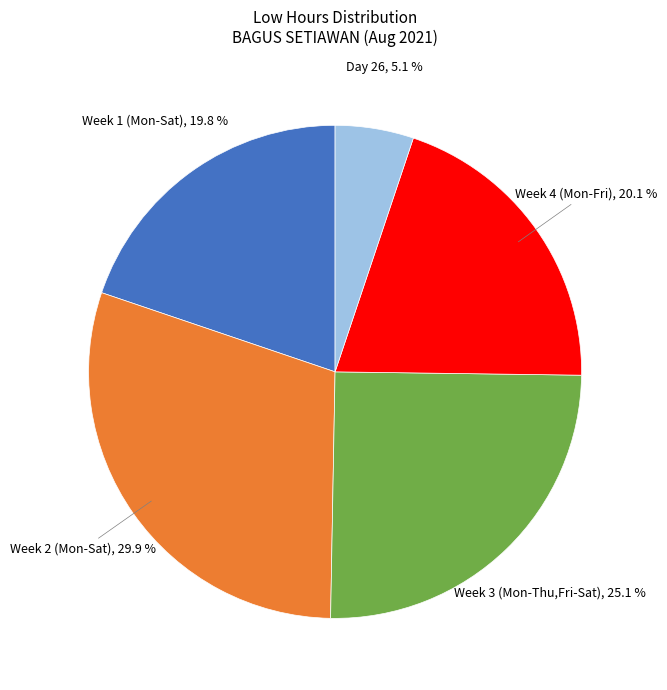

Is there any slice that represents more than half of the pie?

No